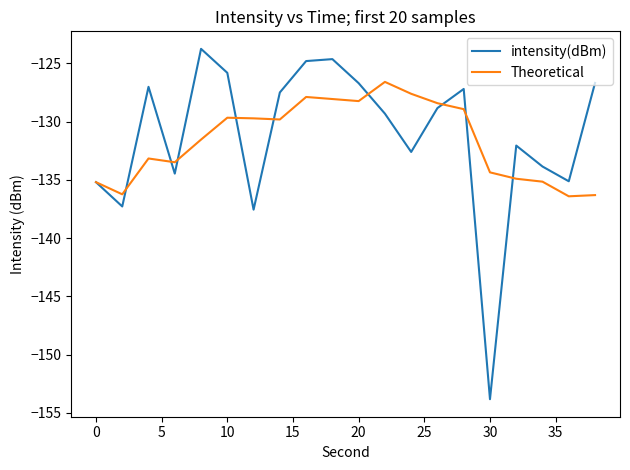

What is the sum of all intensity(dBm) values?

-2624.1